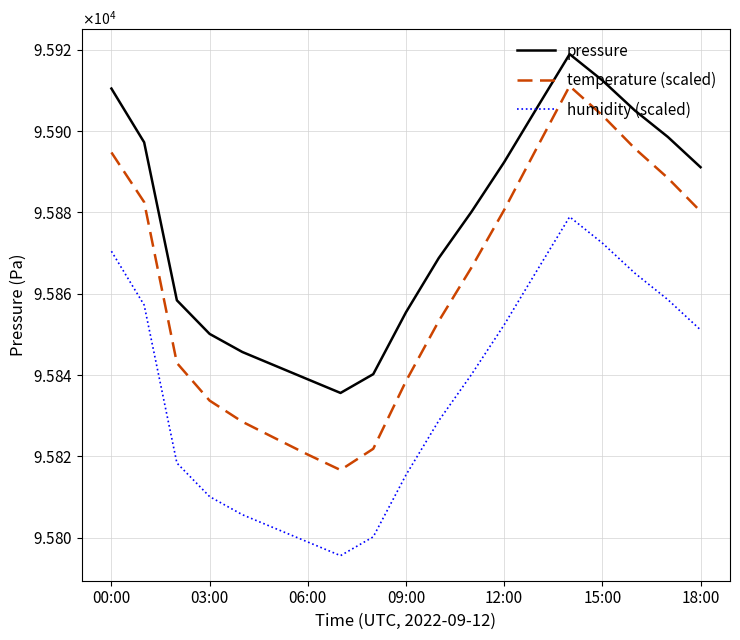

What are all the series names shown in the legend?

pressure, temperature (scaled), humidity (scaled)